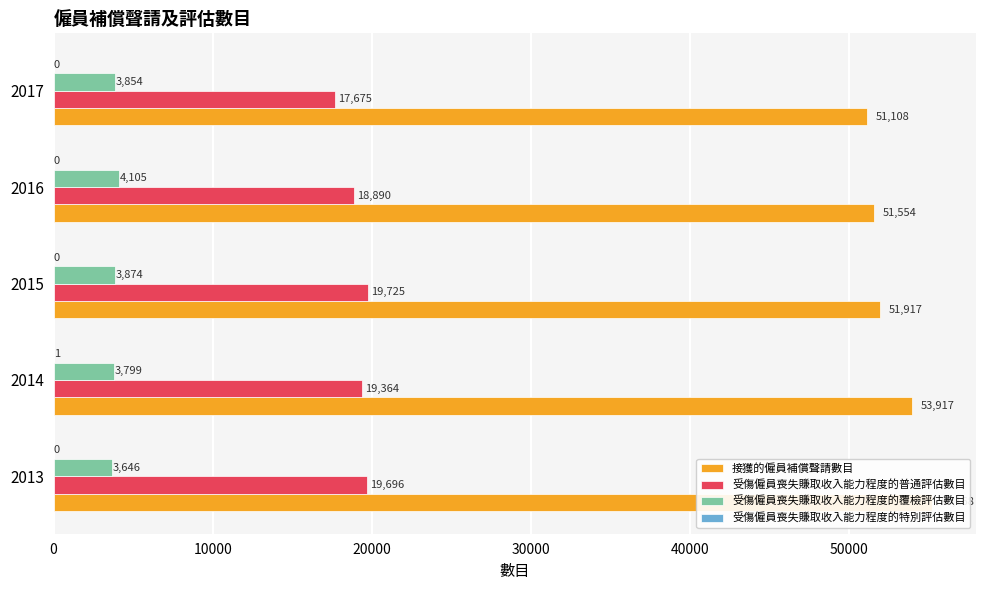

What is the average value of the 接獲的僱員補償聲請數目 series?

52733